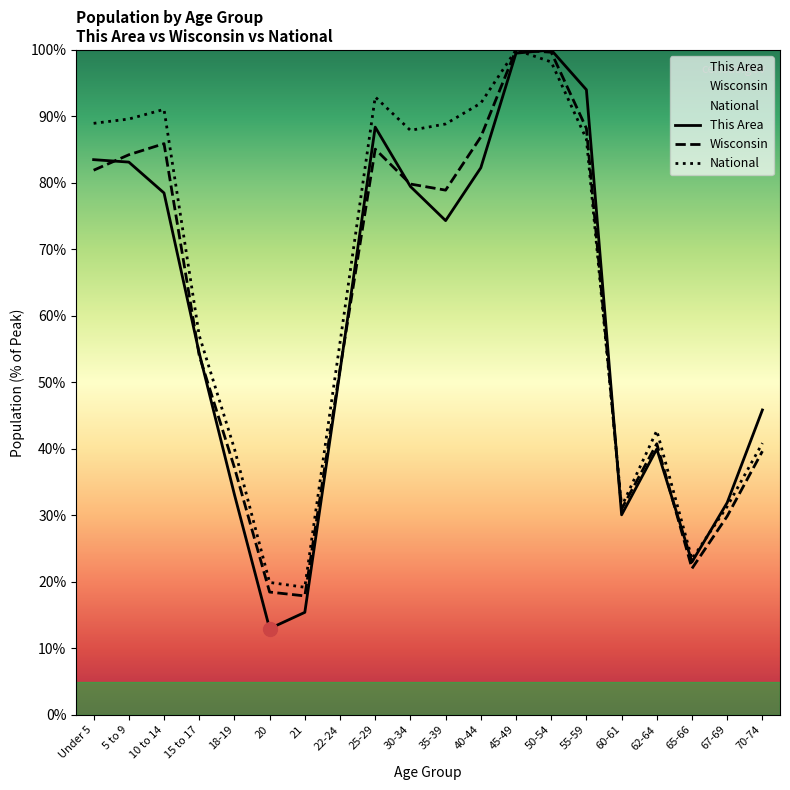

At which category does the chart reach its peak across all series?

50-54